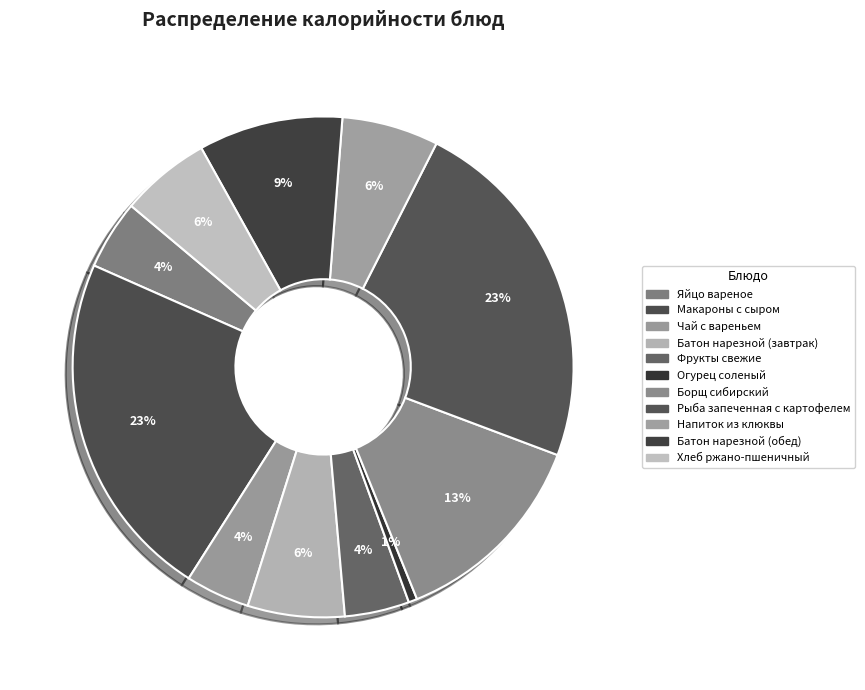

How many slices are in this pie chart?

11